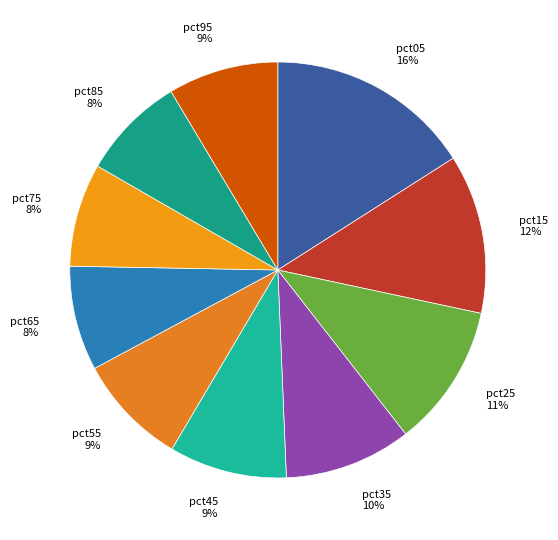

Is there any slice that represents more than half of the pie?

No